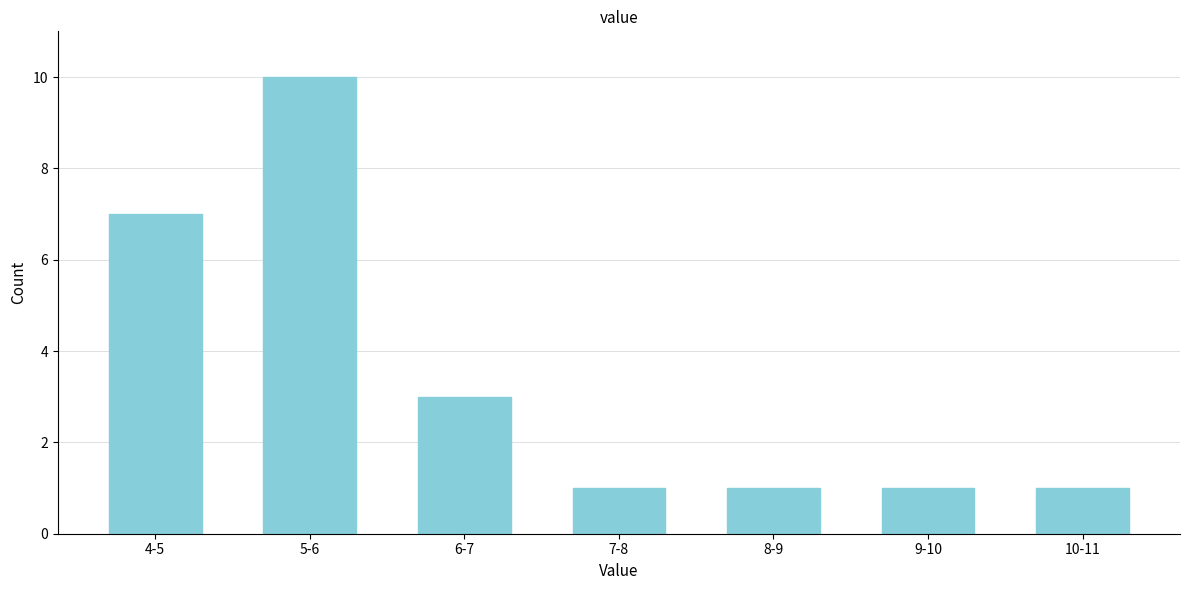

Reading left to right, list all the values displayed in this chart.

4-5=7	5-6=10	6-7=3	7-8=1	8-9=1	9-10=1	10-11=1